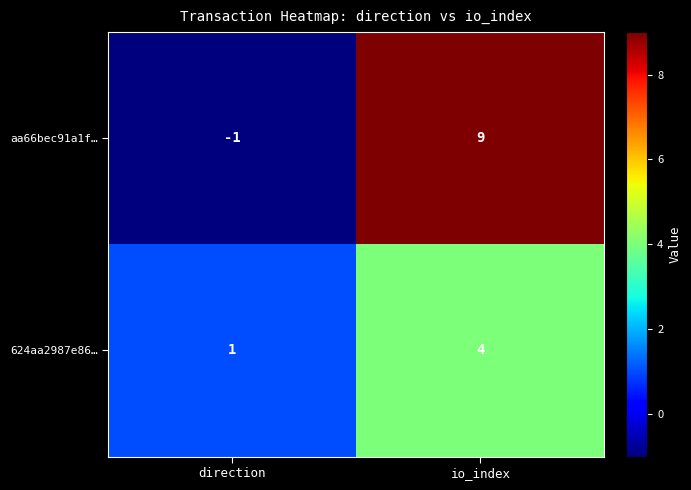

Reading left to right, list all the values displayed in this chart.

aa66bec91a1f…: direction=-1	io_index=9
624aa2987e86…: direction=1	io_index=4